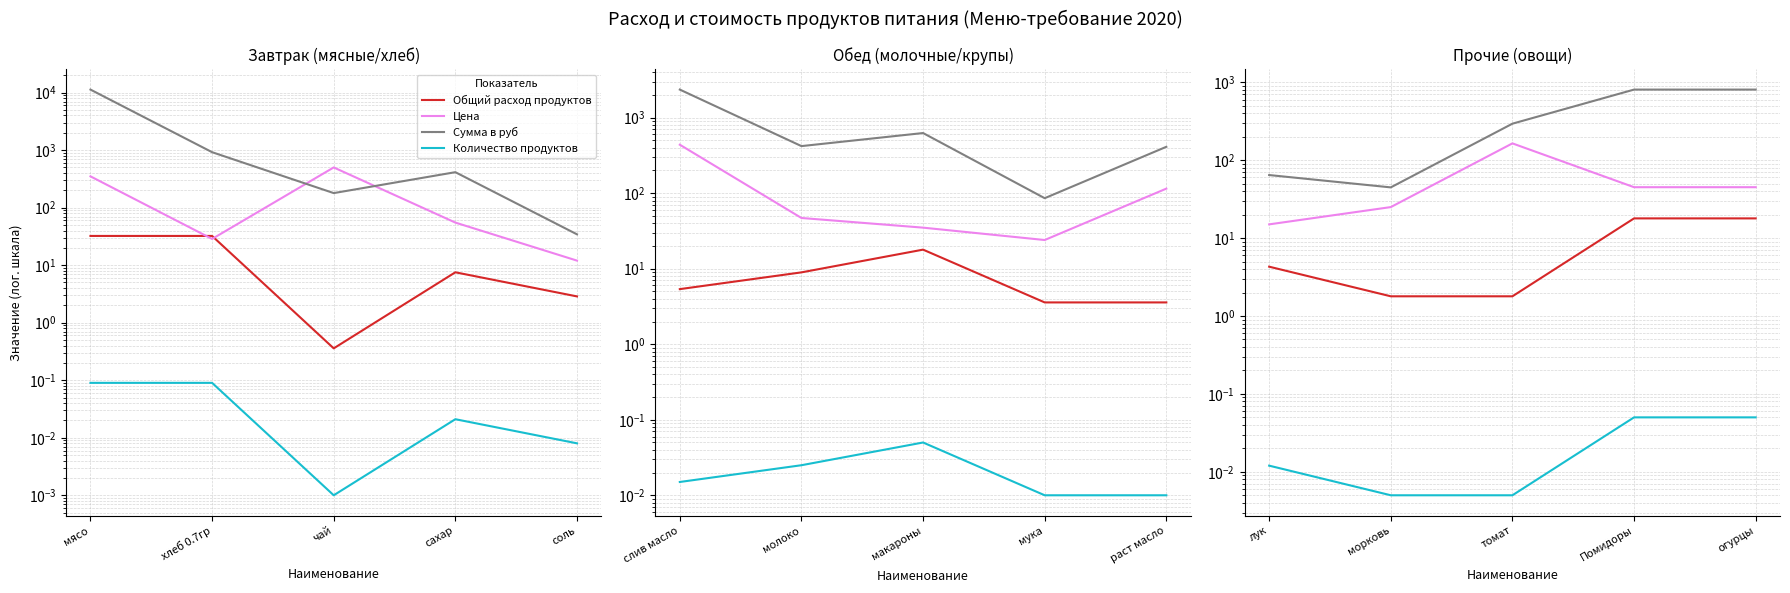

True or false: Количество продуктов and Цена intersect in this chart.

False